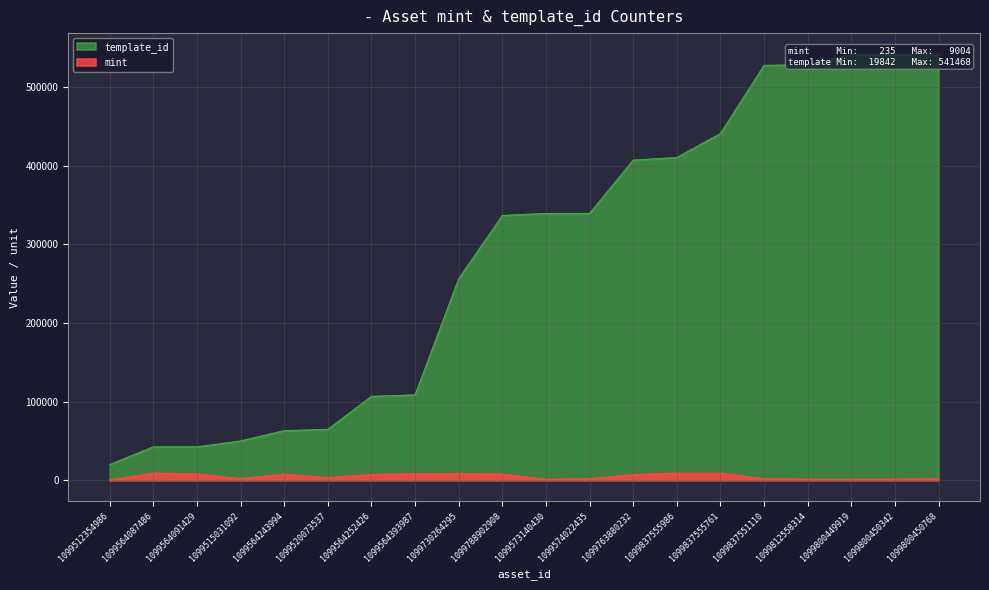

Reading right to left, transcribe all the data shown in this chart.

mint: 1099800450768=1598	1099800450342=1338	1099800449919=1060	1099812558314=1294	1099837551110=1895	1099837555761=9001	1099837555986=8995	1099763880232=7130	1099574022435=1833	1099573140430=1173	1099788902908=7665	1099730264295=8469	1099564393987=8175	1099564252426=7244	1099520073537=3150	1099564243994=7579	1099515031092=2130	1099564091429=8048	1099564087486=9004	1099512354986=235
template_id: 1099800450768=541468	1099800450342=541468	1099800449919=541468	1099812558314=528368	1099837551110=527529	1099837555761=440886	1099837555986=410375	1099763880232=407032	1099574022435=339233	1099573140430=339229	1099788902908=336643	1099730264295=256179	1099564393987=108484	1099564252426=106640	1099520073537=64660	1099564243994=62974	1099515031092=49849	1099564091429=42421	1099564087486=42420	1099512354986=19842